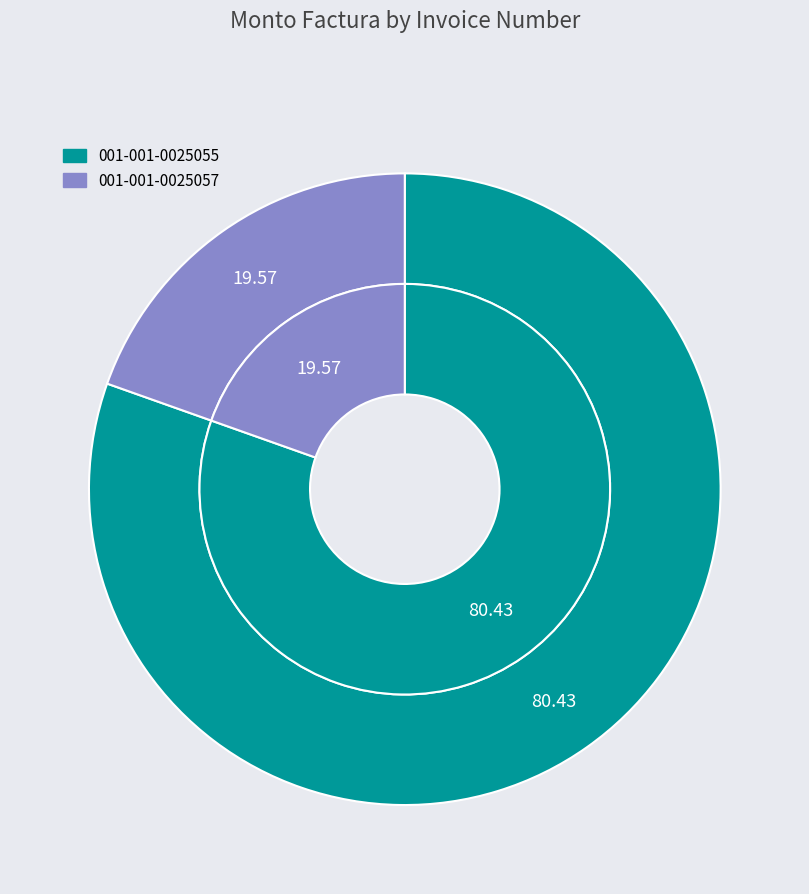

Does 001-001-0025057 represent more than half of the total?

No